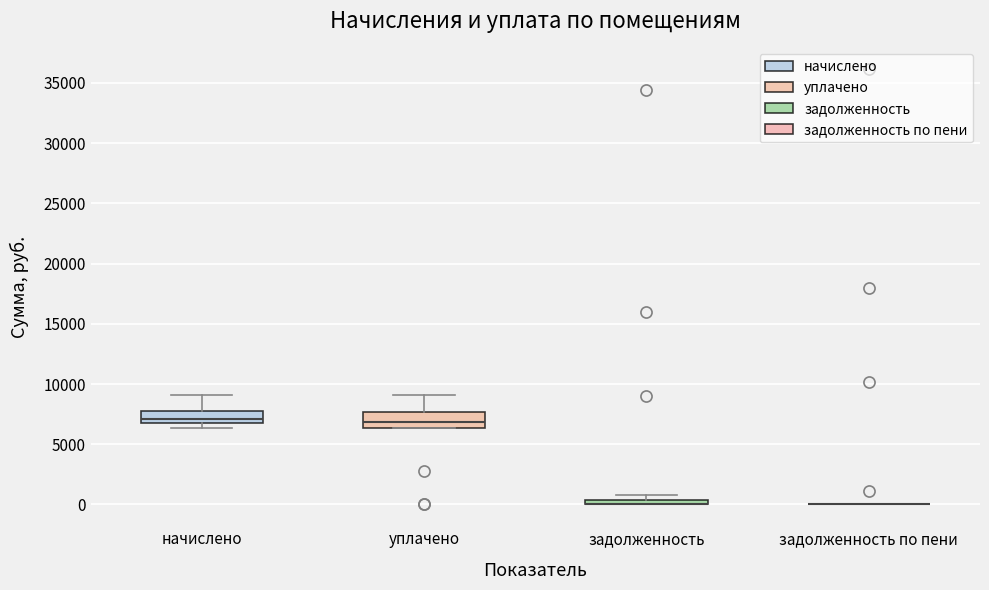

Where does the upper whisker of the box for уплачено end on the y-axis? The values are not printed on the chart, so give them approximately, as read against the axis.

9000